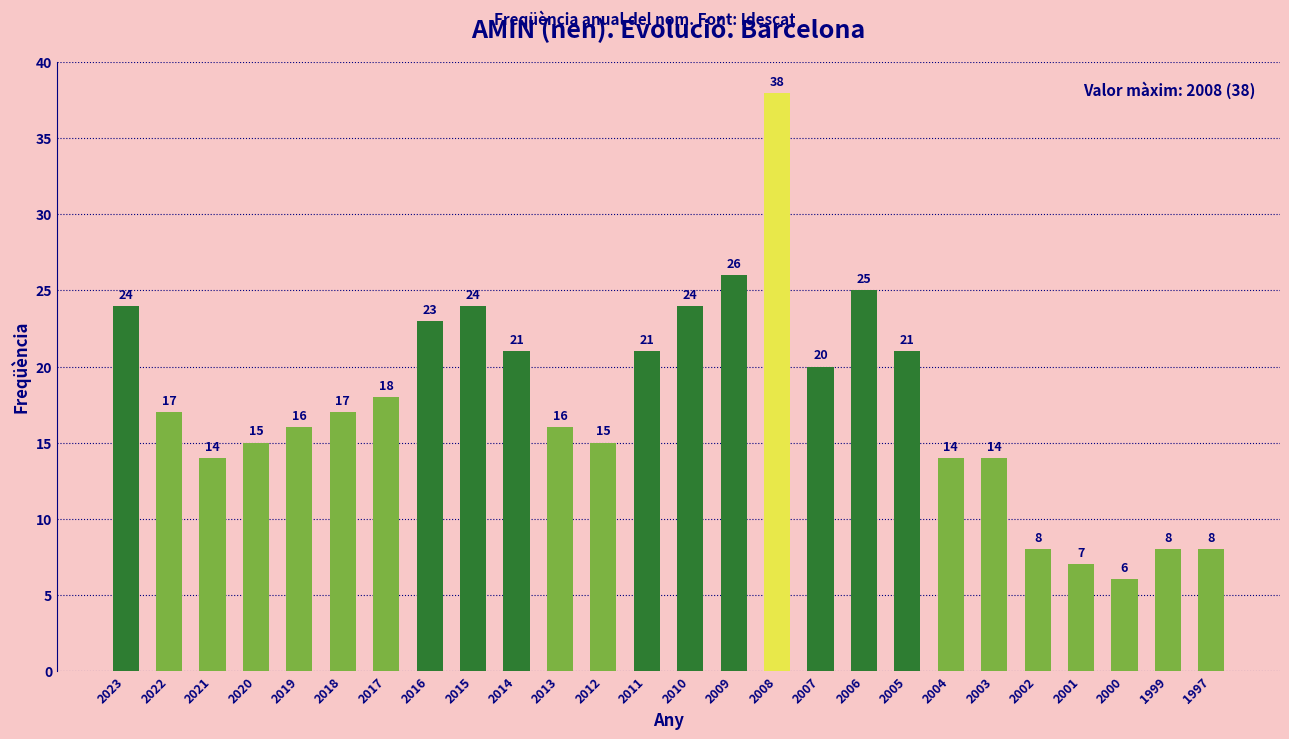

Which category has the lowest value across all series?

2000